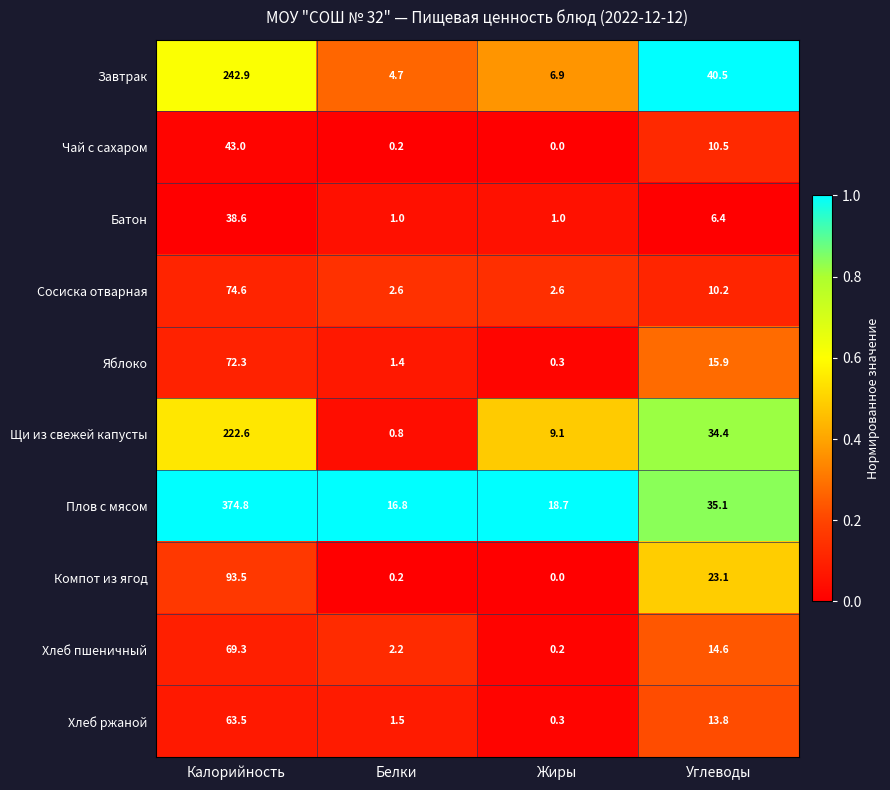

At how many categories does at least one series exceed 0?

4